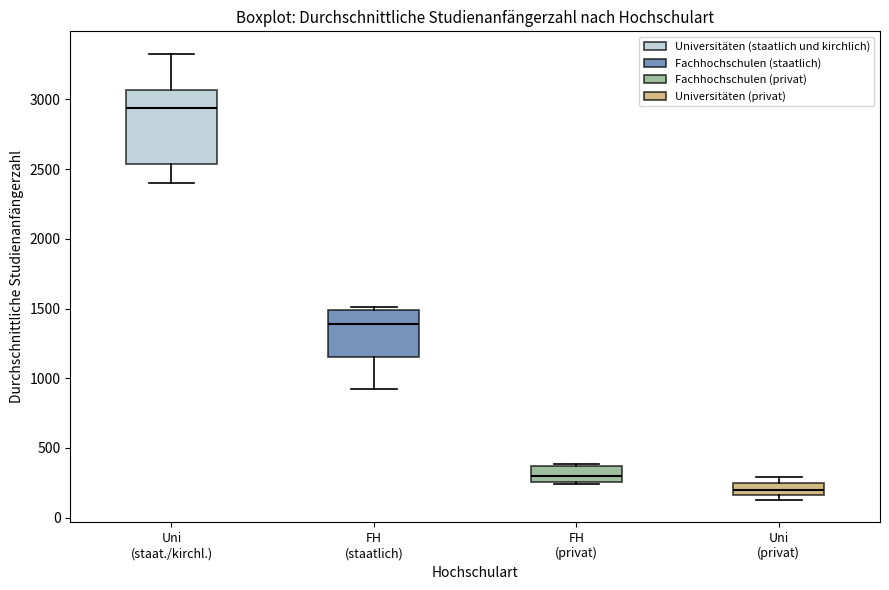

Which box's median line is the lowest?

Uni (privat)